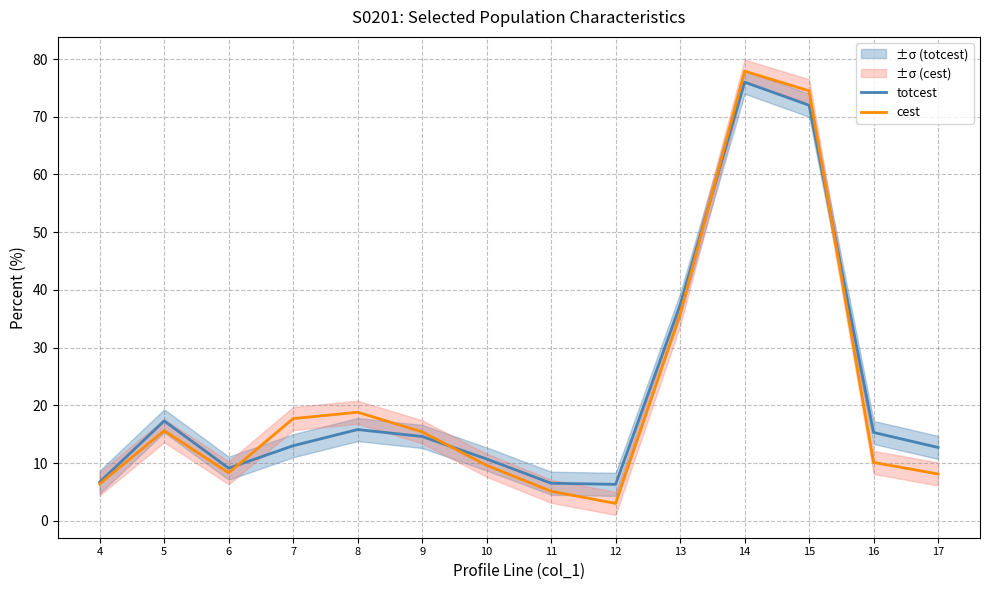

Read the totcest value at 10.

10.7